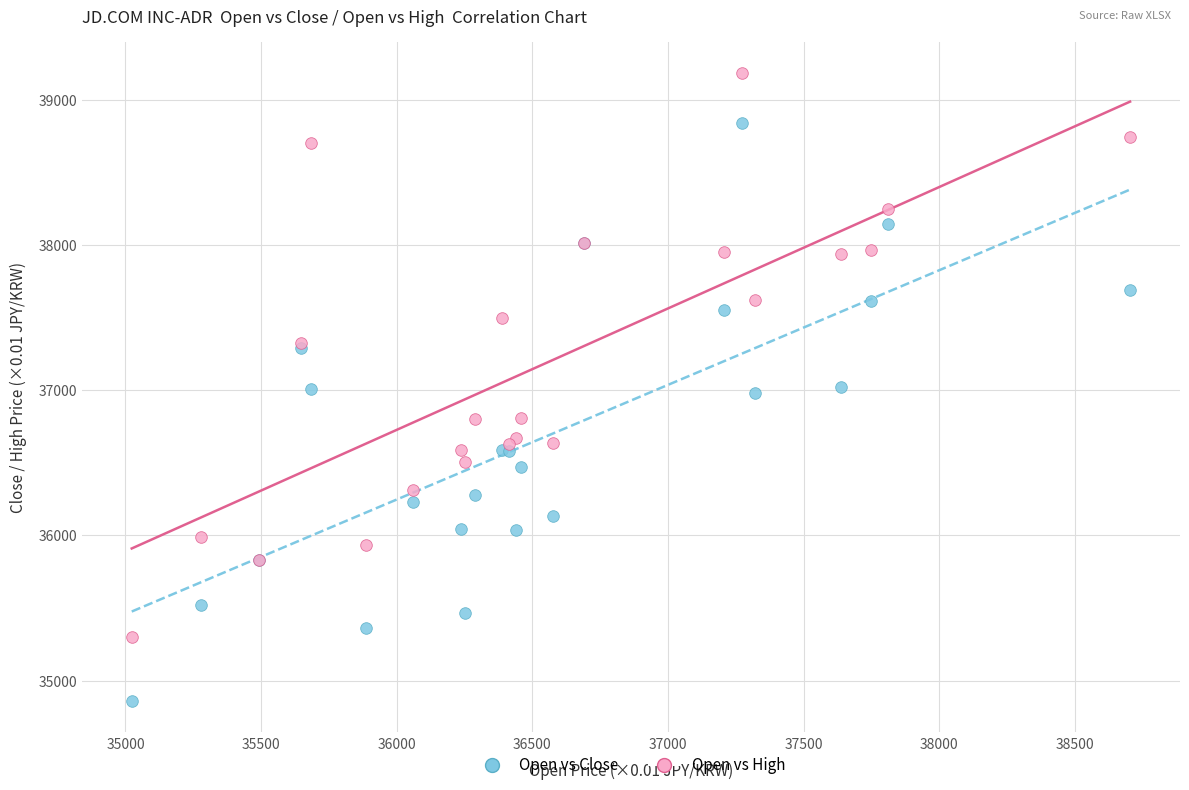

Which series reaches the maximum Y coordinate?

Open vs High